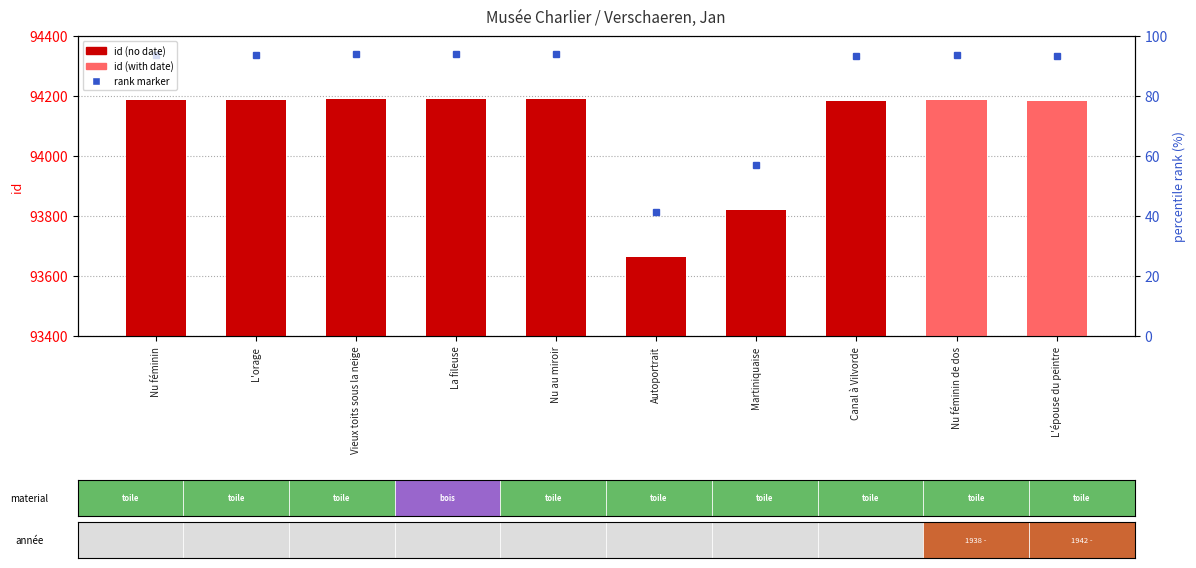

Reading right to left, extract all data points from this chart.

L'épouse du peintre=94184	Nu féminin de dos=94187	Canal à Vilvorde=94183	Martiniquaise=93820	Autoportrait=93665	Nu au miroir=94191	La fileuse=94190	Vieux toits sous la neige=94189	L'orage=94188	Nu féminin=94186